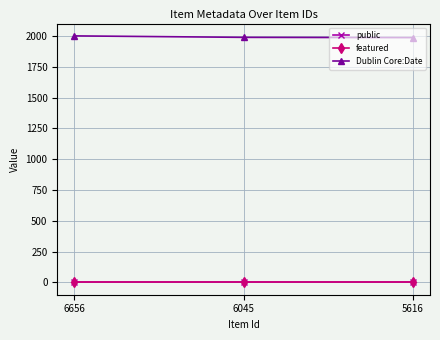

Which series has the largest total across all categories?

Dublin Core:Date